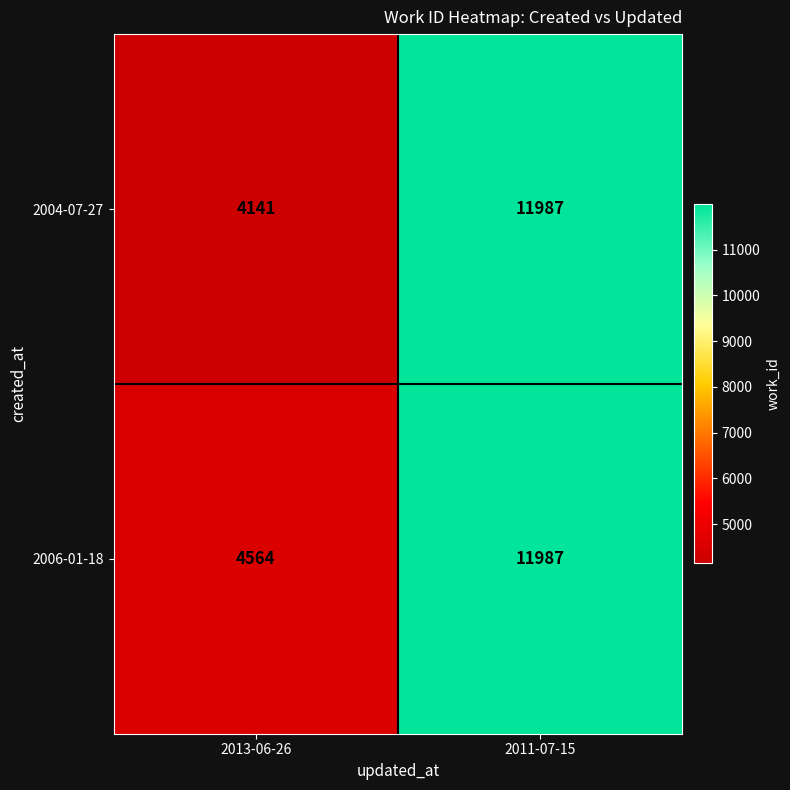

At which label does 2004-07-27 reach its minimum?

2013-06-26